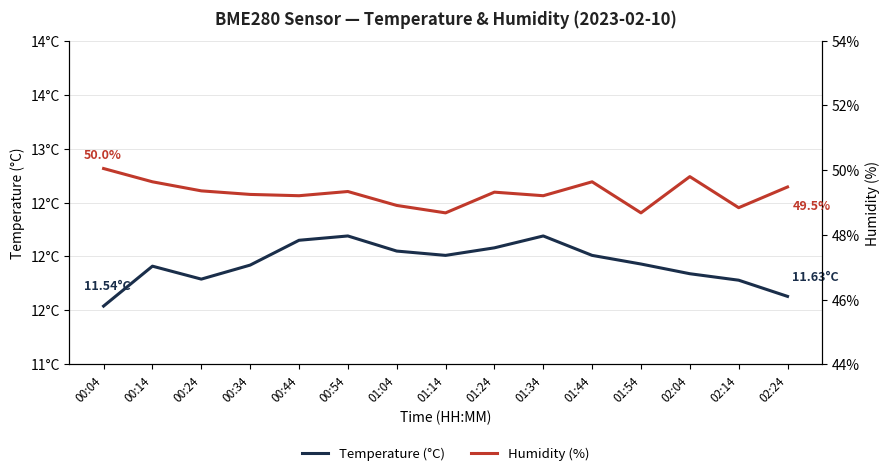

True or false: Humidity (%) has a value of 77.9 at 02:14.

False